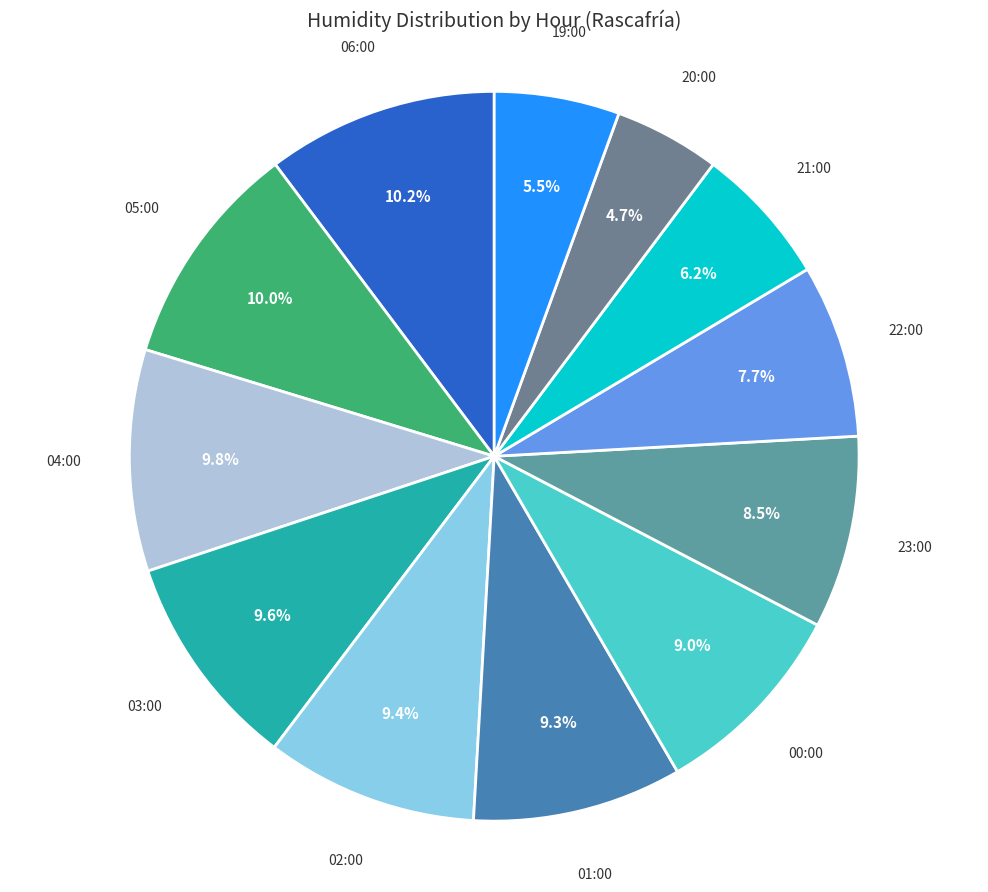

Which category has the smallest portion of the pie?

20:00